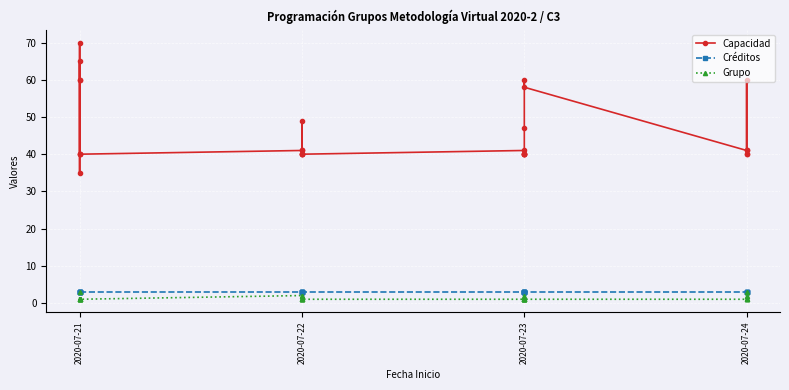

How many interior local peaks does the Capacidad series have?

6